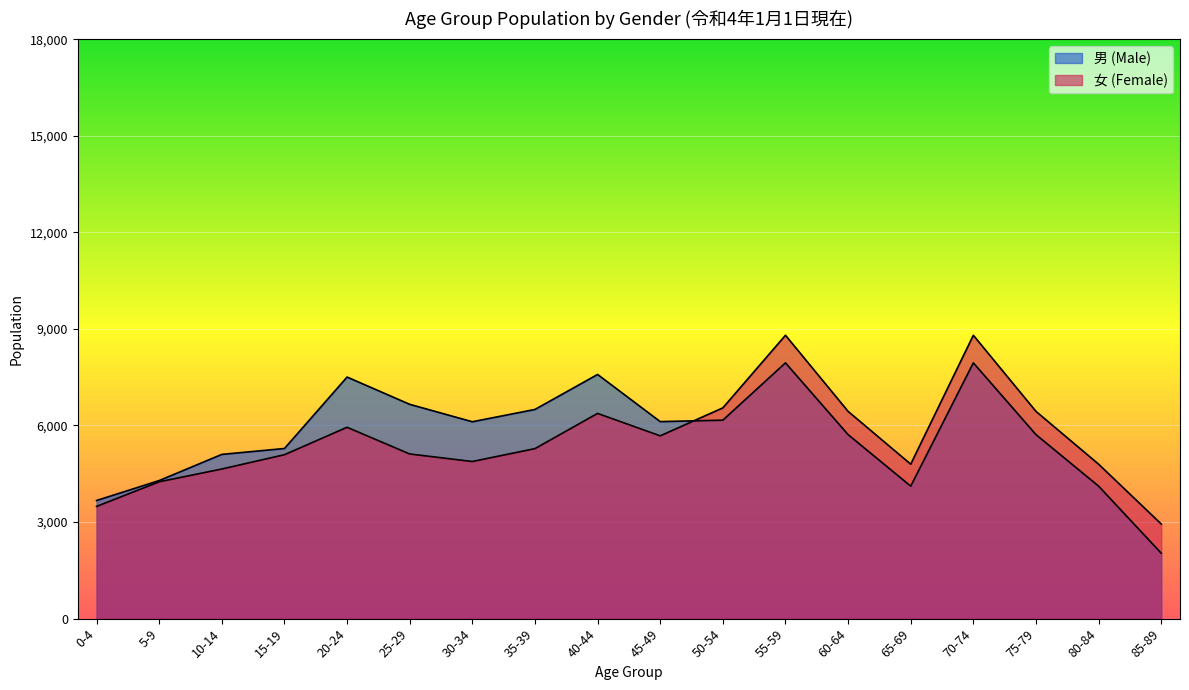

How many lines are shown in the chart?

2